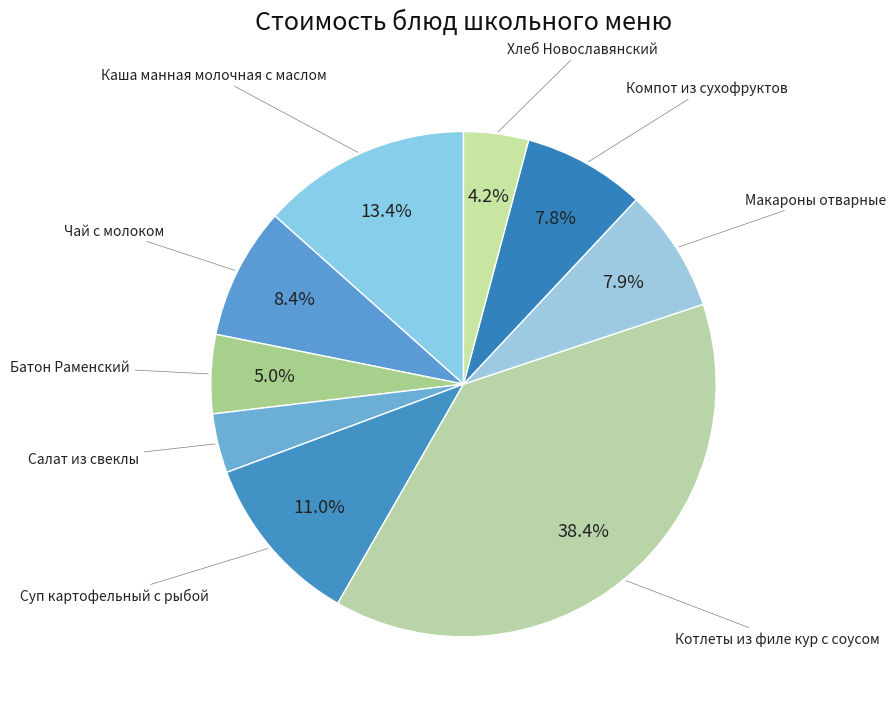

How many slices are in this pie chart?

9